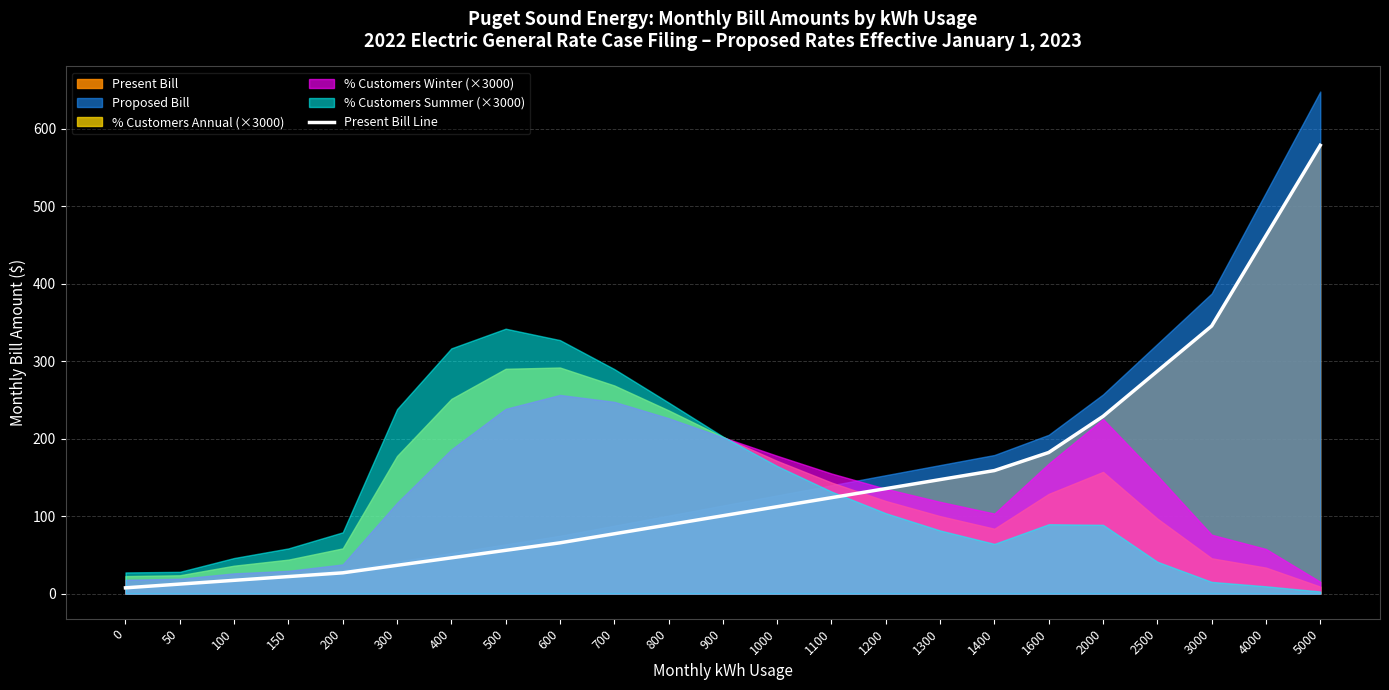

List the labels in order of value, largest first.

5000, 4000, 3000, 2500, 2000, 1600, 1400, 1300, 1200, 1100, 1000, 900, 800, 700, 600, 500, 400, 300, 200, 150, 100, 50, 0